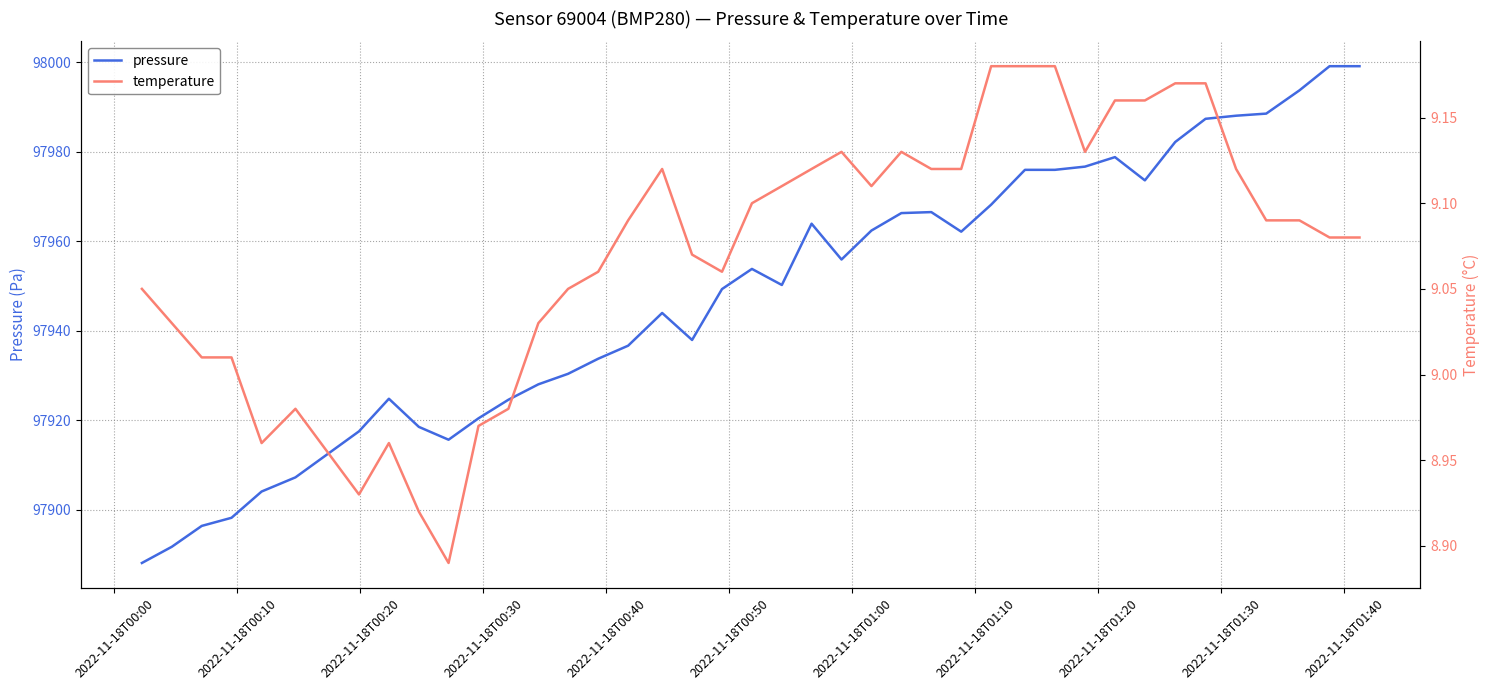

What is the lowest value of the pressure series?

97888.1